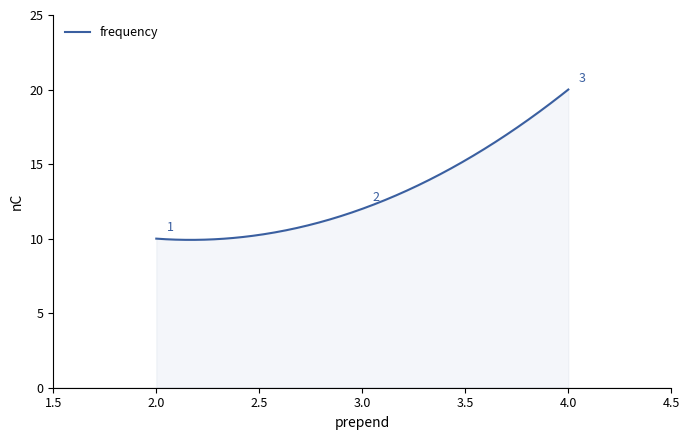

What is the difference between the maximum and minimum values?

10.1